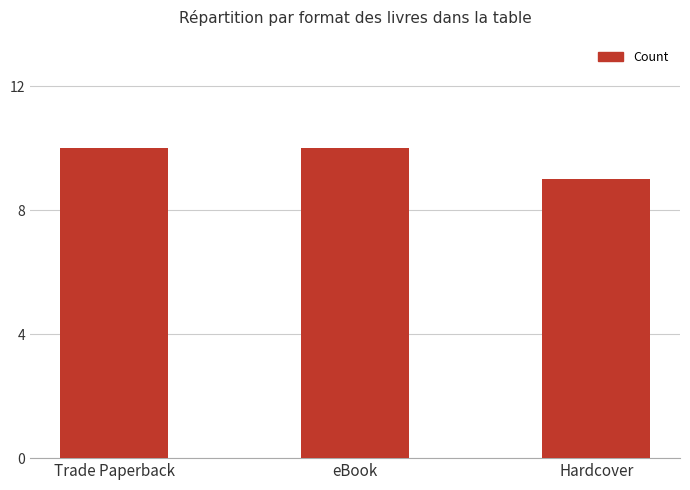

The chart shows a value of 3 at Trade Paperback. True or false?

False